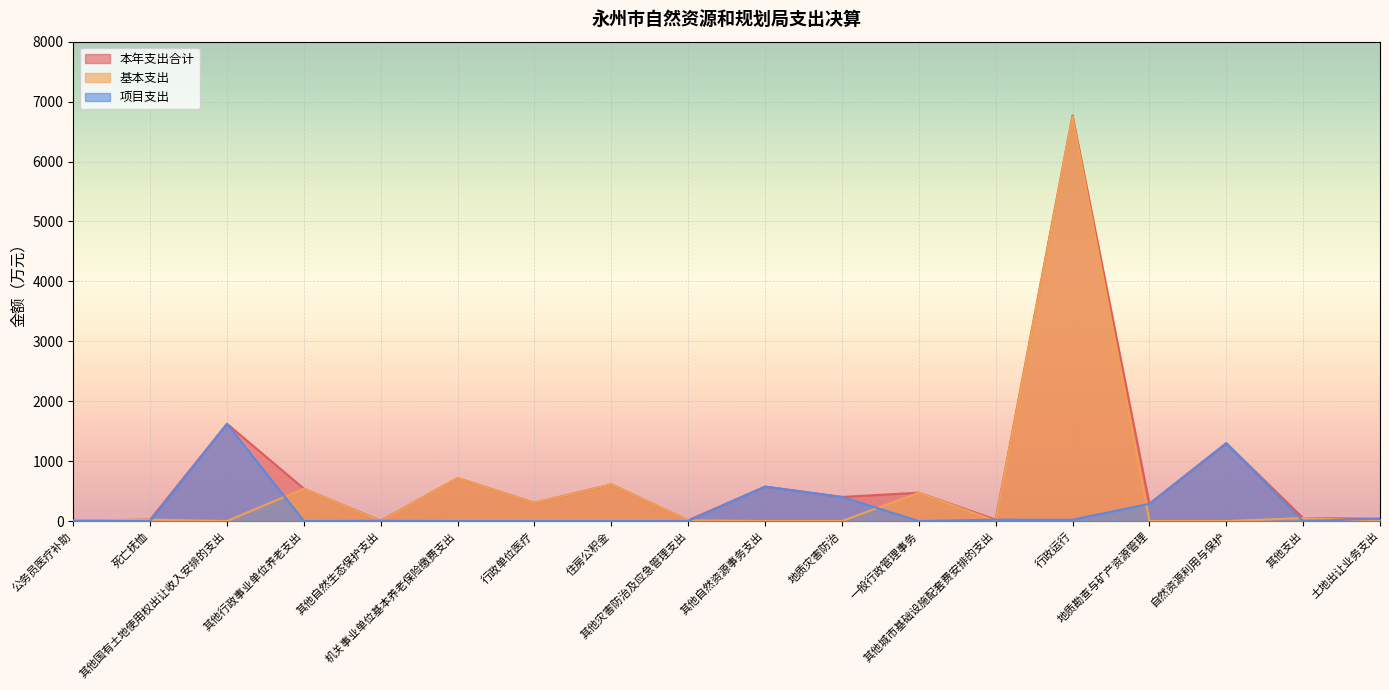

What is the total value across all series at 地质灾害防治?

804.3